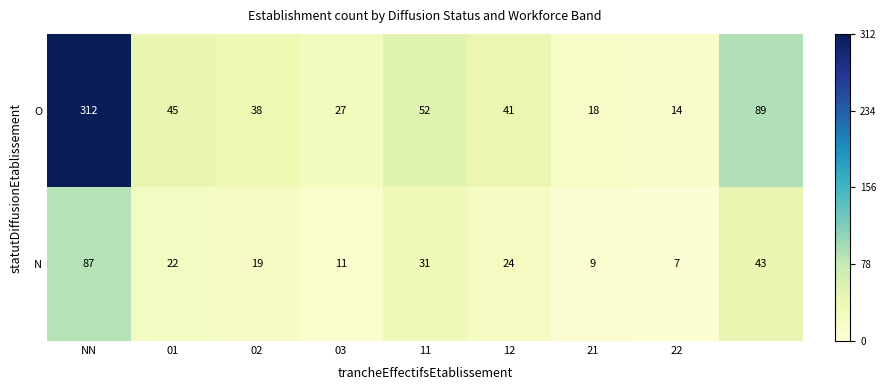

Which series has the largest total across all categories?

O